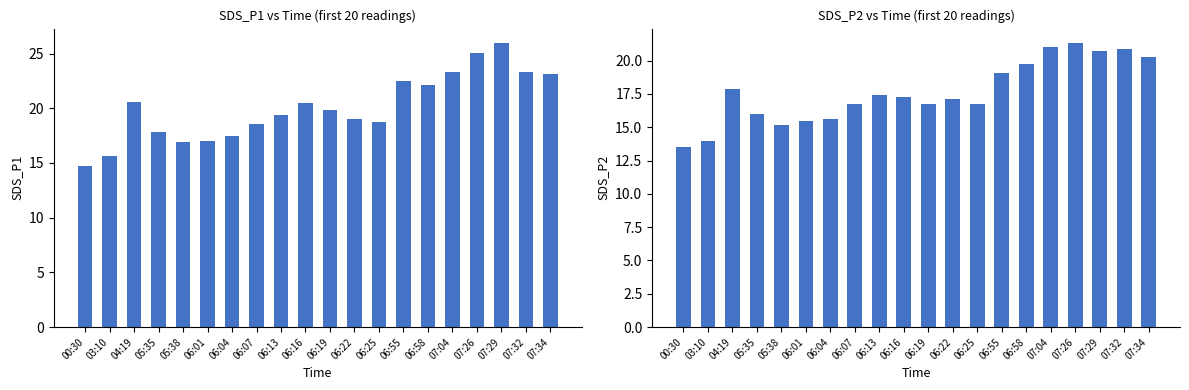

At how many categories does at least one series exceed 25?

2